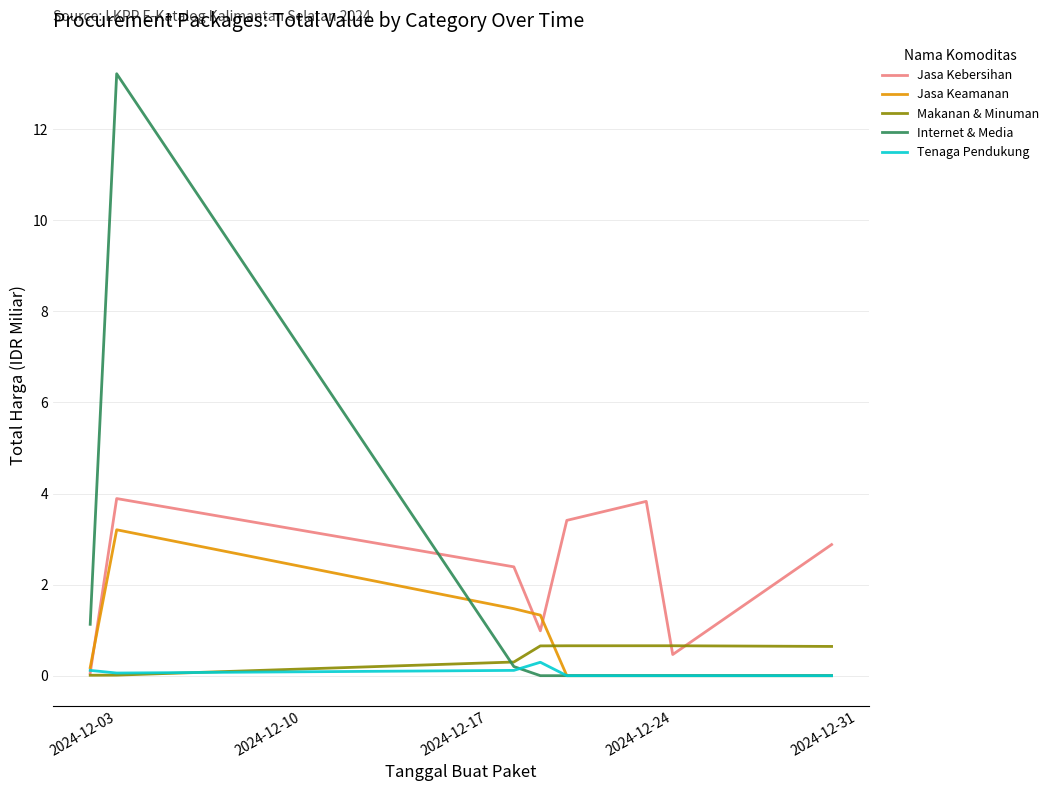

What is the maximum value shown in the chart?

13.2